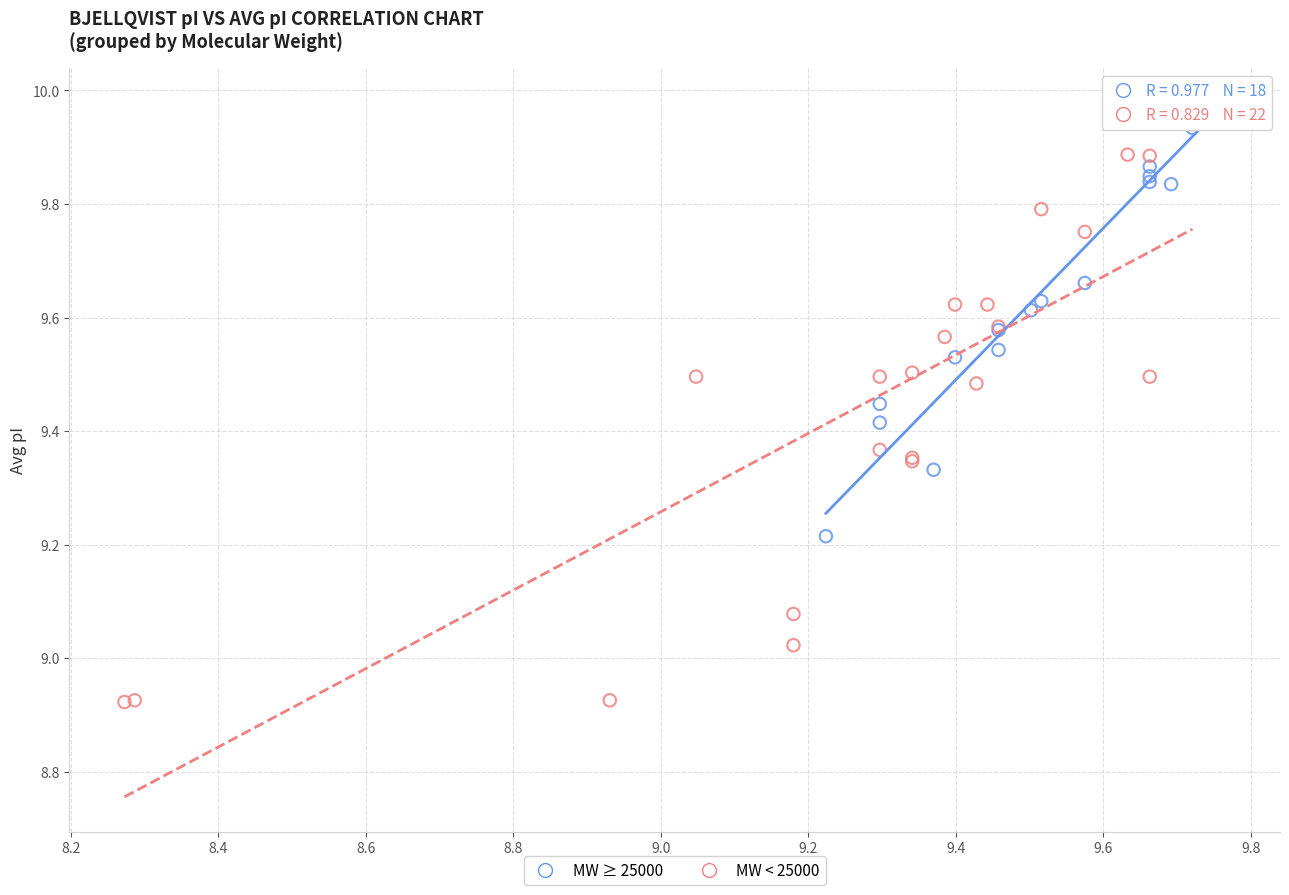

Which series has the widest spread of Y values?

MW < 25000